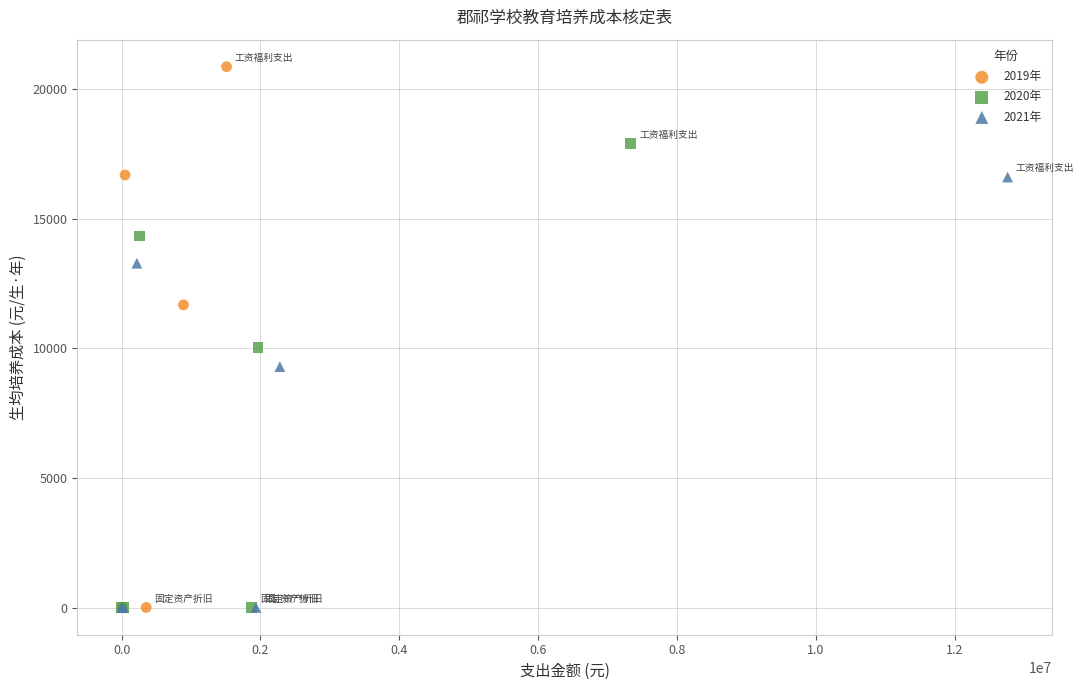

Which series has the widest spread of Y values?

2019年